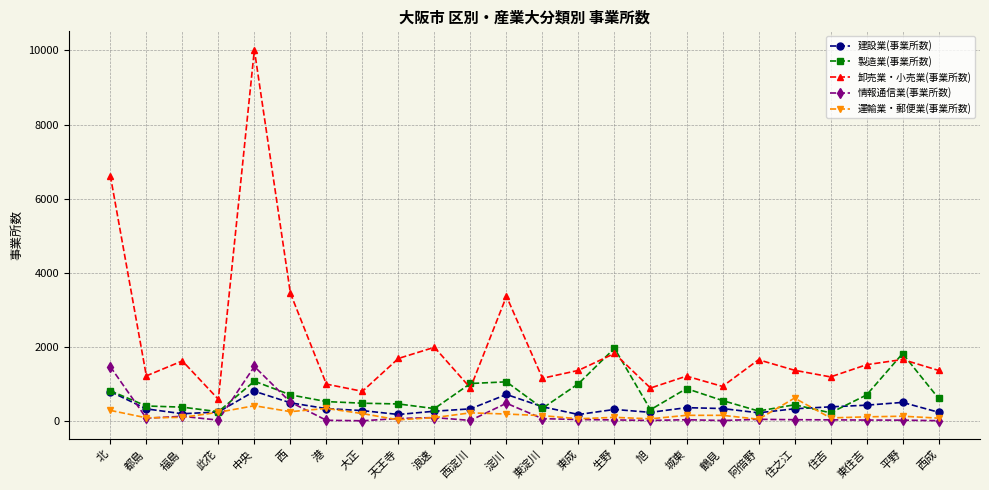

Where does the 卸売業・小売業(事業所数) series first go above 1368?

北